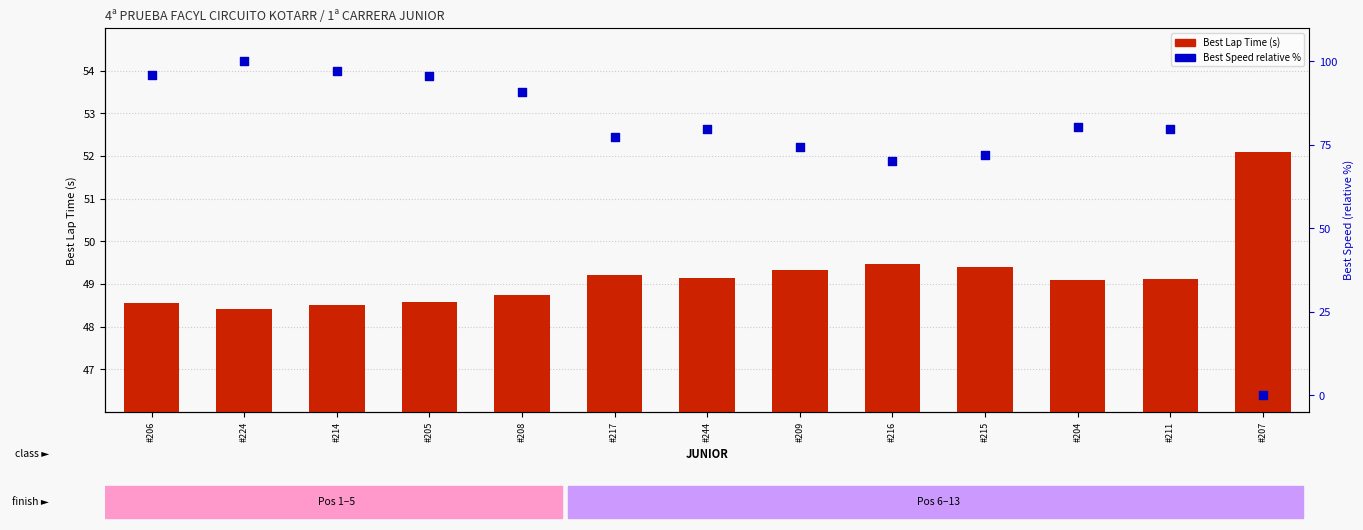

What is the total value across all series at #207?

52.1